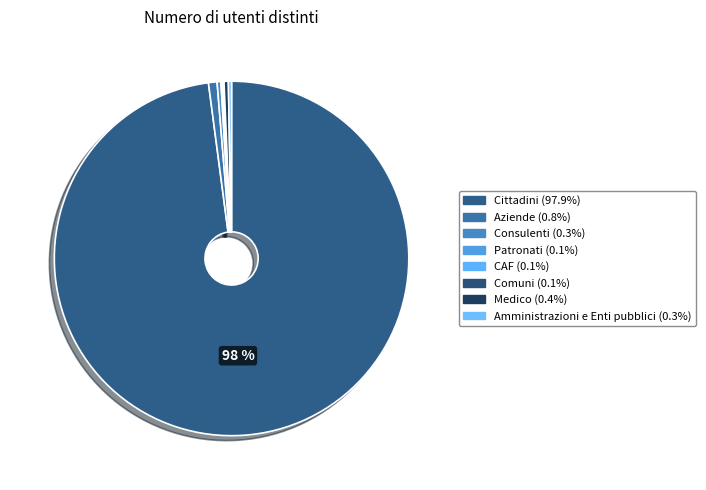

Which slice represents more than half of the pie?

Cittadini